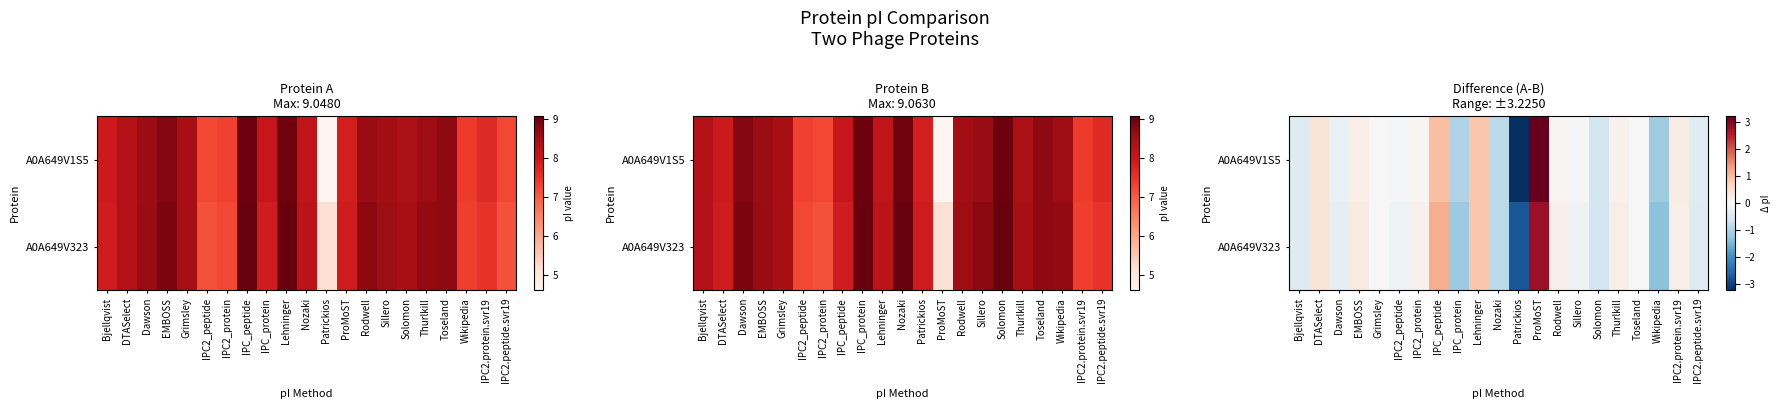

What is the difference between the highest and lowest values at Sillero?

0.1